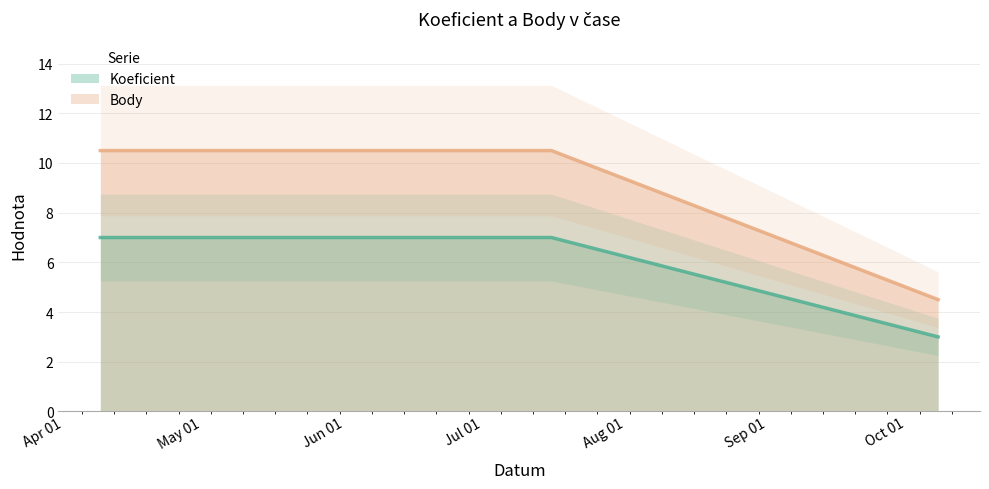

What is the value of the Body point at the 3rd from the left?

4.5